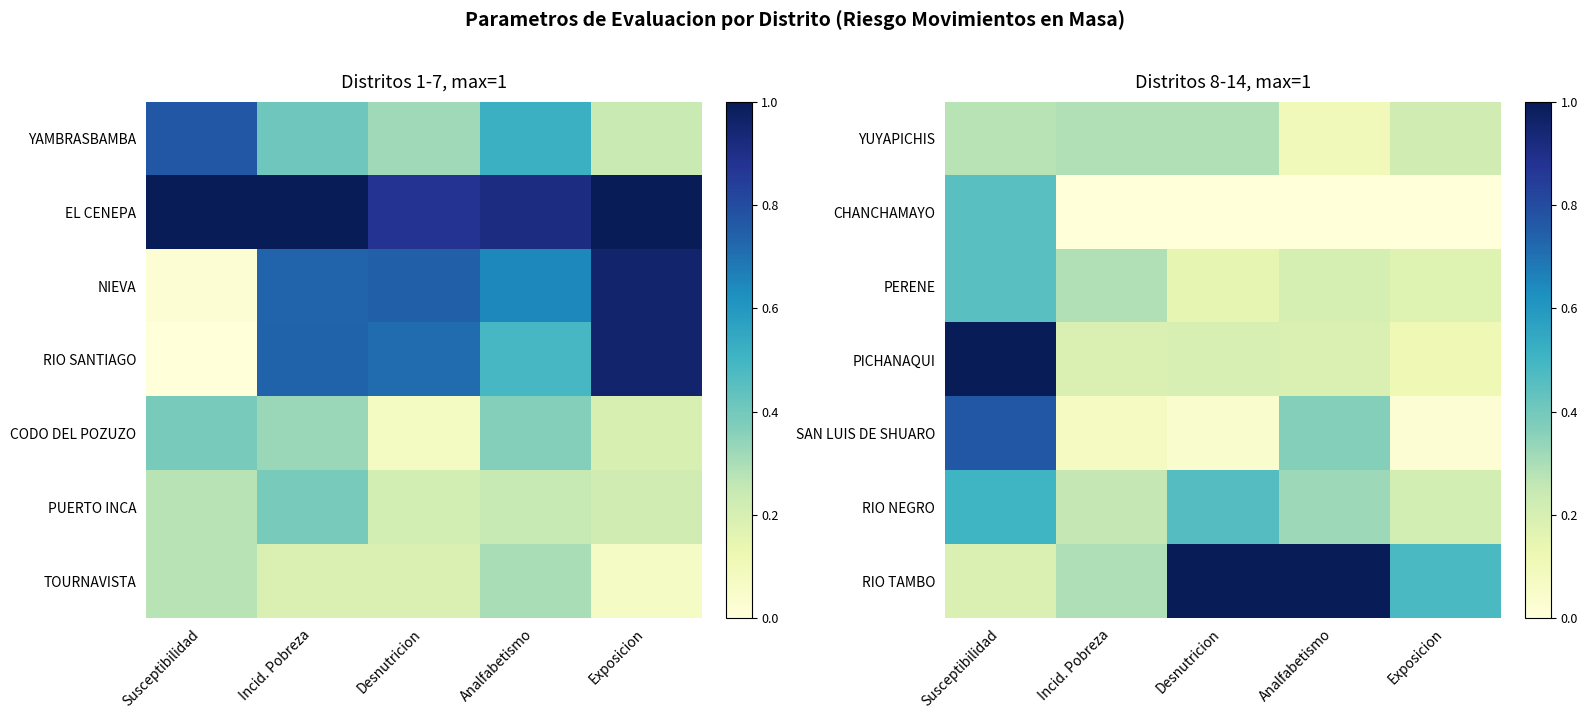

At how many categories does at least one series exceed 0?

5